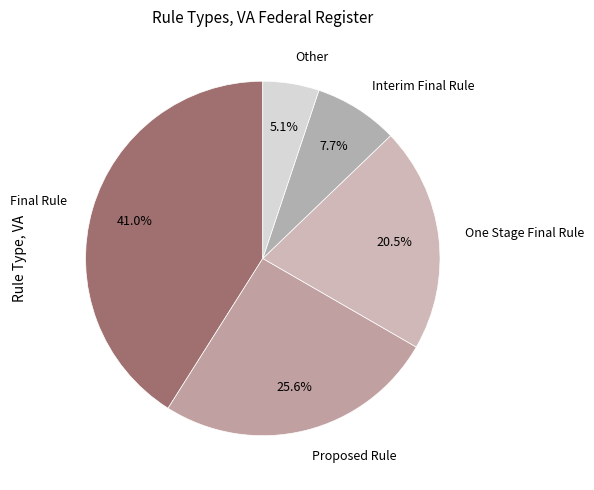

Rank the categories by value from lowest to highest.

Other, Interim Final Rule, One Stage Final Rule, Proposed Rule, Final Rule